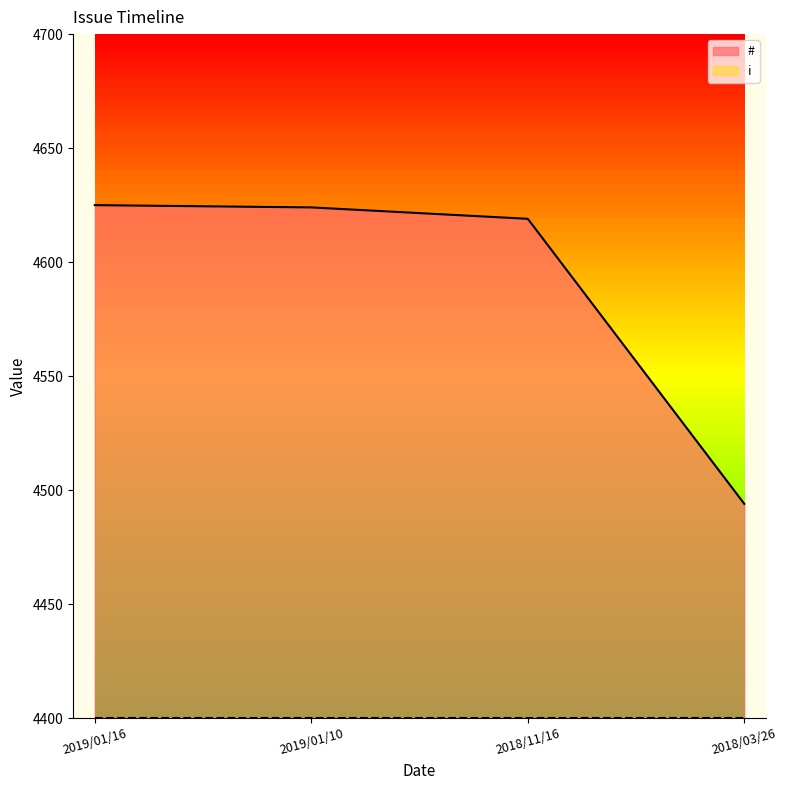

Does the chart display data point markers on the line(s)?

No